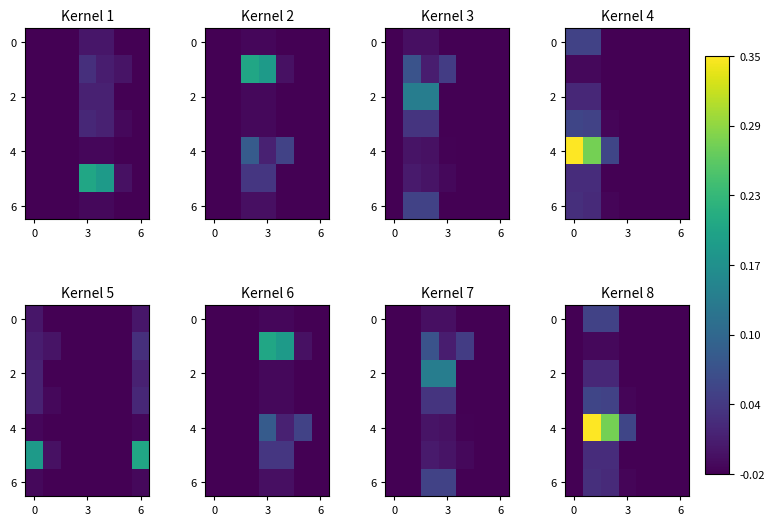

Between 0 and 6, which is larger?

6